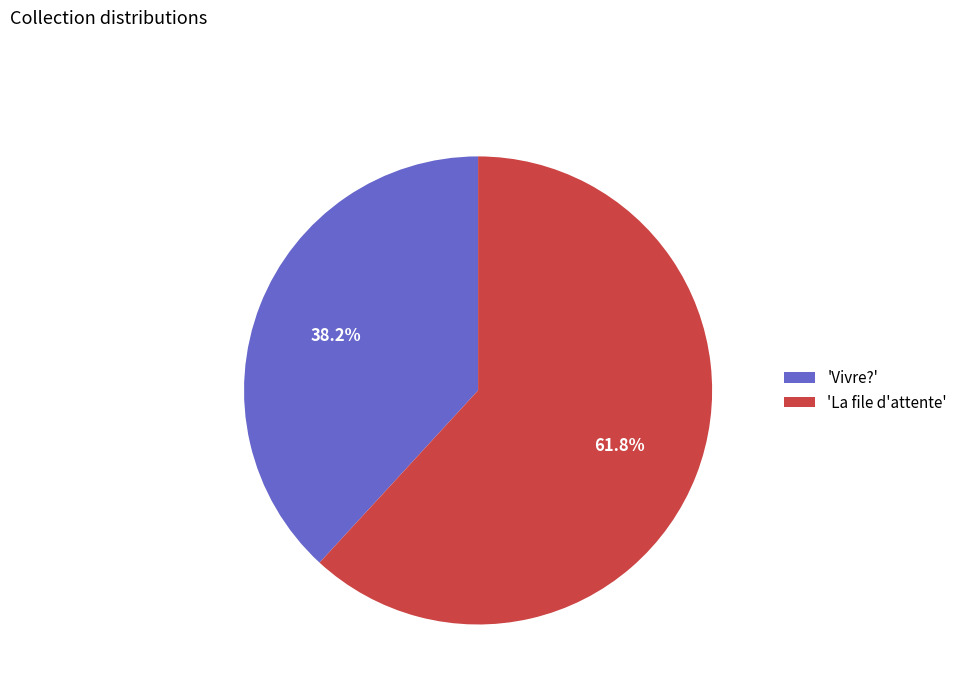

What percentage is NOT represented by 'Vivre?'?

61.8%